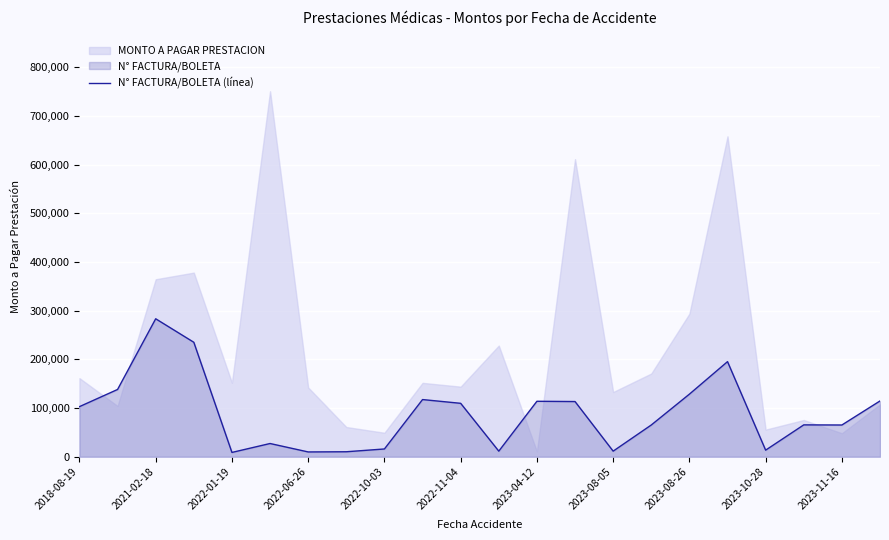

What is the highest value of the N° FACTURA/BOLETA (línea) series?

283464